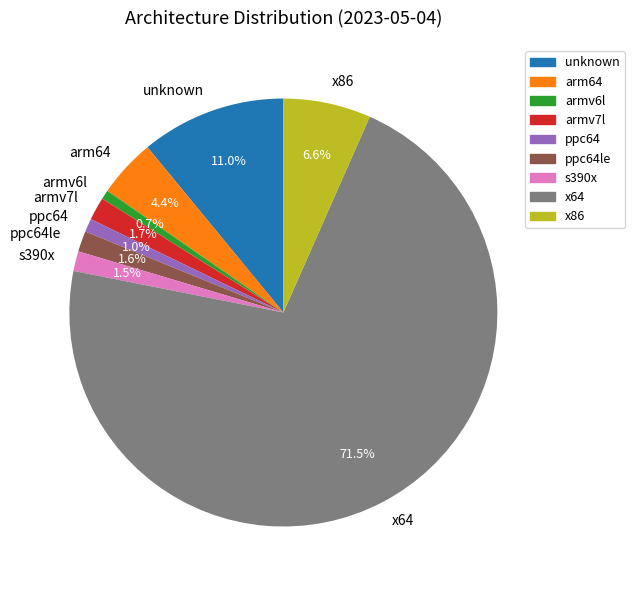

Does x64 account for over 50% of the chart?

Yes